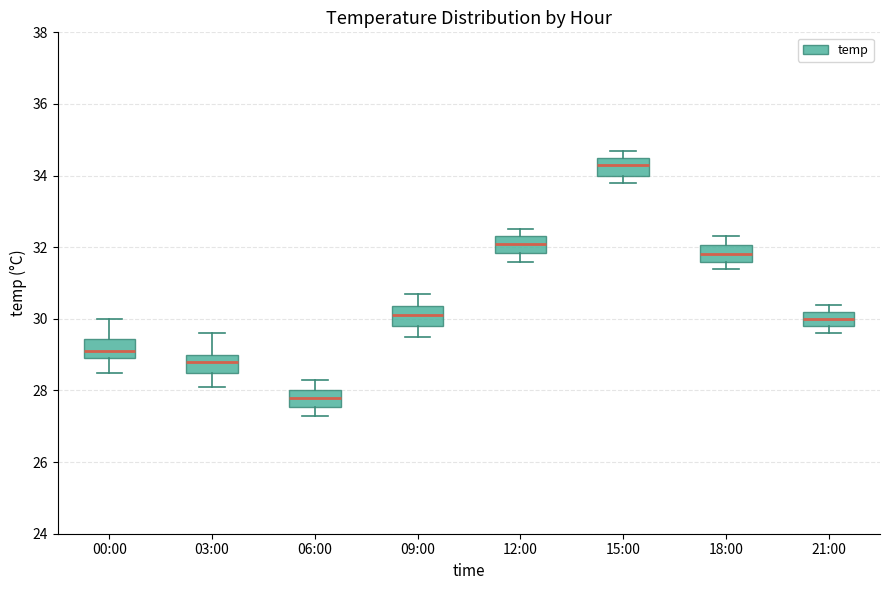

Reading left to right, transcribe this box plot: for each box, give where its median line is, the range the box spans, and where its two whiskers end, as read against the y-axis. The values are not printed on the chart, so give them approximately, as read against the axis.

00:00: median 29.2, box 29.0 to 29.4, whiskers 28.6 to 30.0
03:00: median 28.8, box 28.6 to 29.0, whiskers 28.2 to 29.6
06:00: median 27.8, box 27.6 to 28.0, whiskers 27.4 to 28.4
09:00: median 30.2, box 29.8 to 30.4, whiskers 29.6 to 30.8
12:00: median 32.2, box 31.8 to 32.4, whiskers 31.6 to 32.6
15:00: median 34.4, box 34.0 to 34.6, whiskers 33.8 to 34.8
18:00: median 31.8, box 31.6 to 32.0, whiskers 31.4 to 32.4
21:00: median 30.0, box 29.8 to 30.2, whiskers 29.6 to 30.4